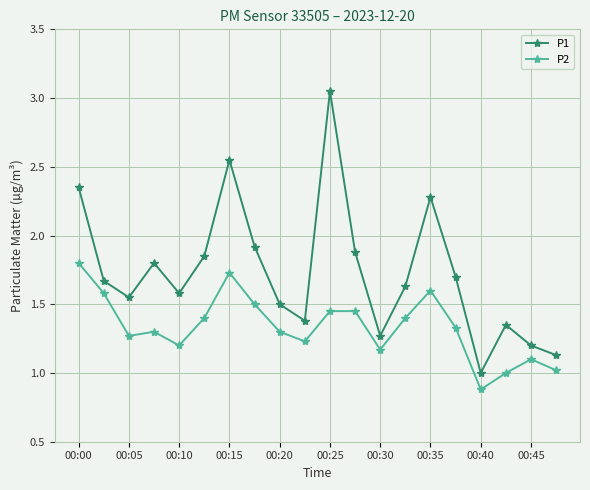

True or false: P2 and P1 cross at least once.

False